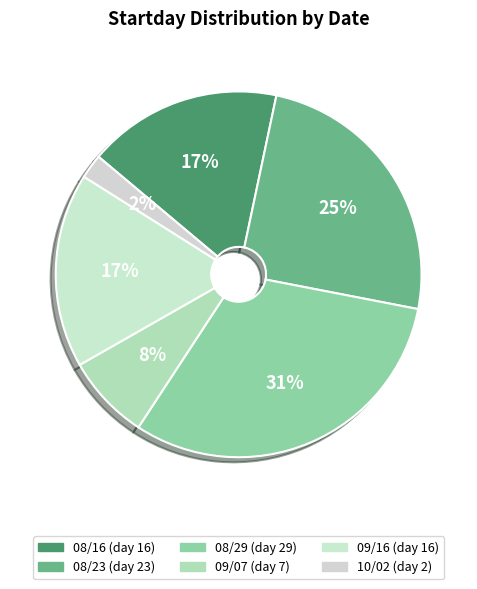

How many segments does this pie chart have?

6